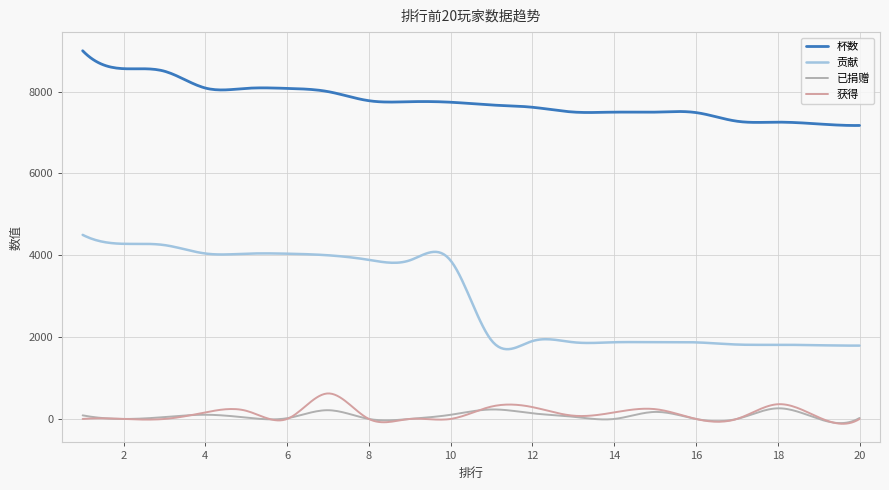

True or false: 贡献 has more than 0 points higher than both neighbors.

True